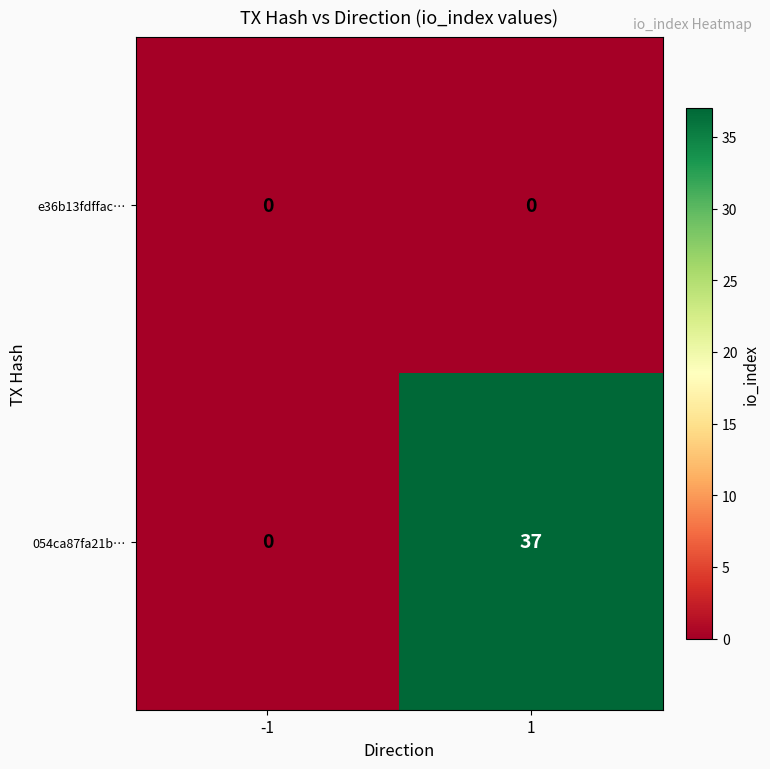

The value of 054ca87fa21b… at -1 is -16. True or false?

False